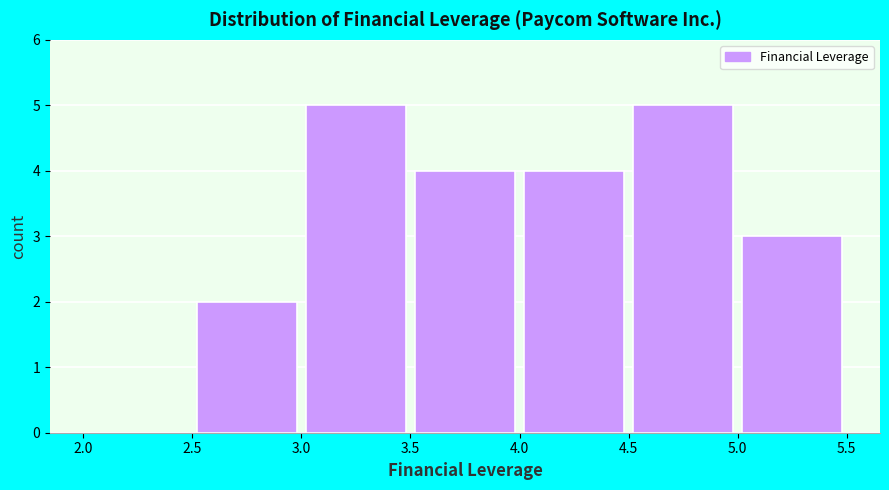

Reading left to right, transcribe this chart: for each bar, give the range it covers on the x-axis and its height. The values are not printed on the chart, so give them approximately, as read against the axis.

2.0 to 2.5: 0
2.5 to 3.0: 2
3.0 to 3.5: 5
3.5 to 4.0: 4
4.0 to 4.5: 4
4.5 to 5.0: 5
5.0 to 5.5: 3